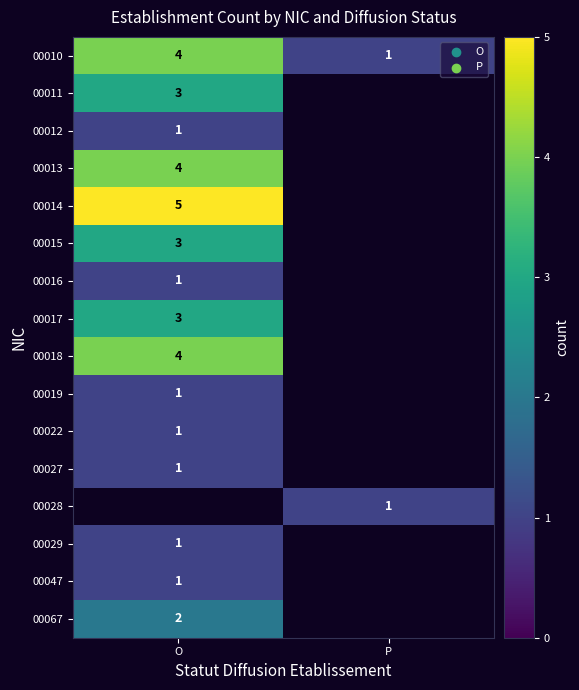

True or false: 00010 has a value of 4 at O.

True